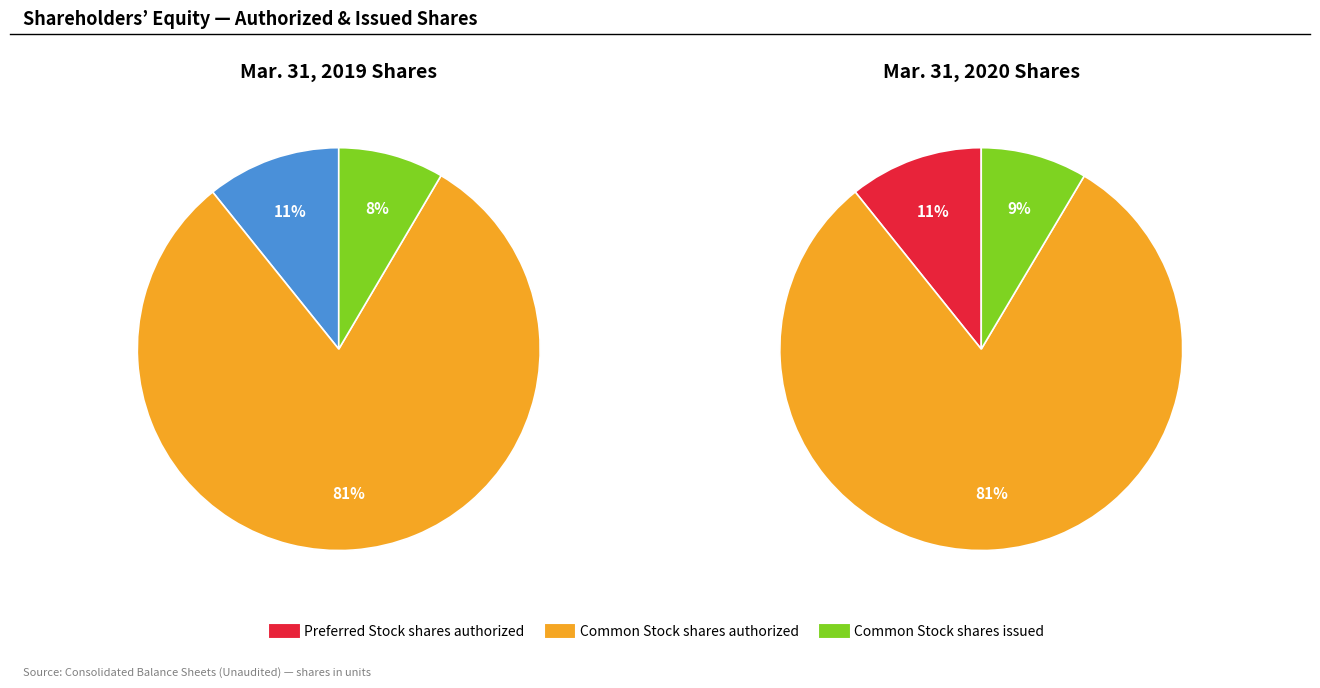

What is the total percentage of Common Stock shares authorized and Common Stock shares issued?

89.2%